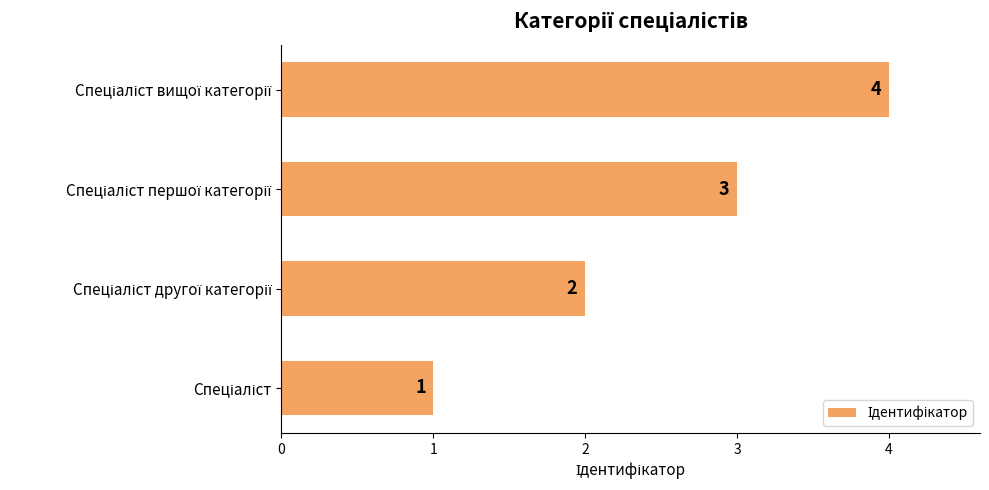

Does the chart contain stacked bars?

No